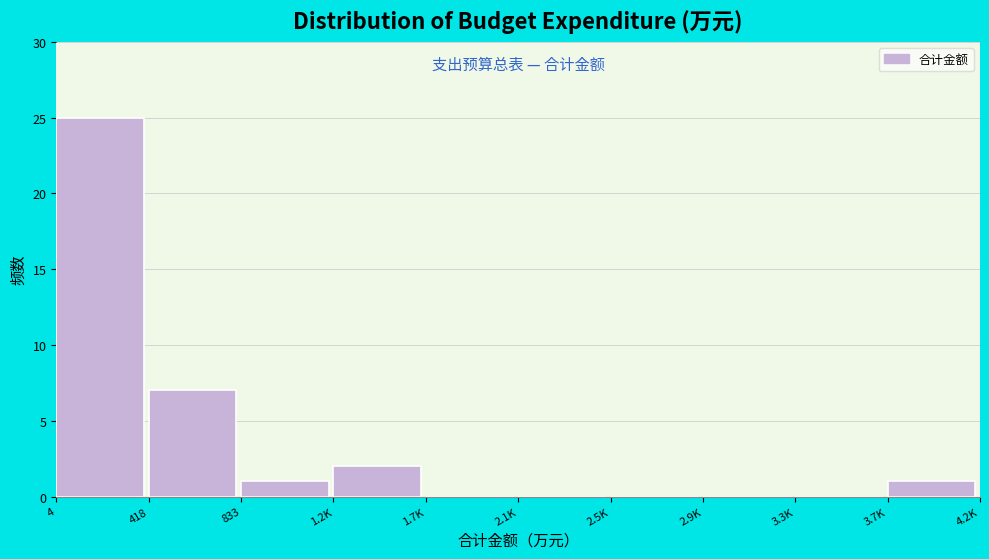

Reading right to left, transcribe all the data shown in this chart.

3.7K=1	3.3K=0	2.9K=0	2.5K=0	2.1K=0	1.7K=0	1.2K=2	833=1	418=7	4=25